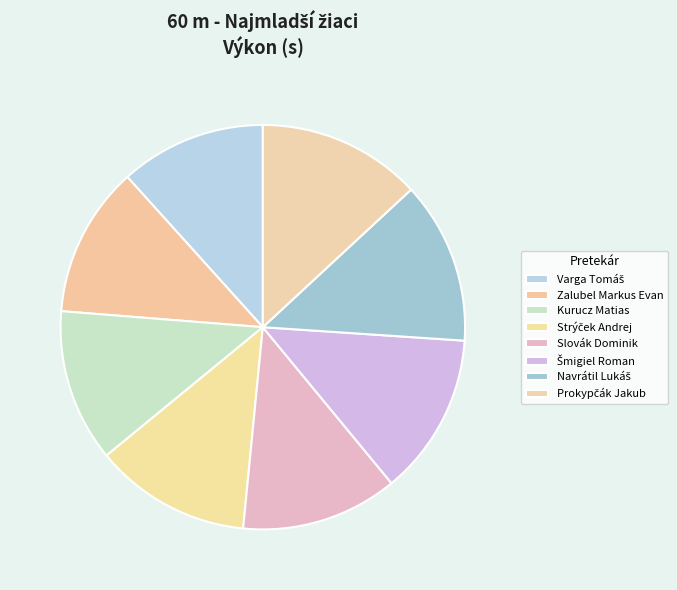

Count the number of slices in the pie.

8